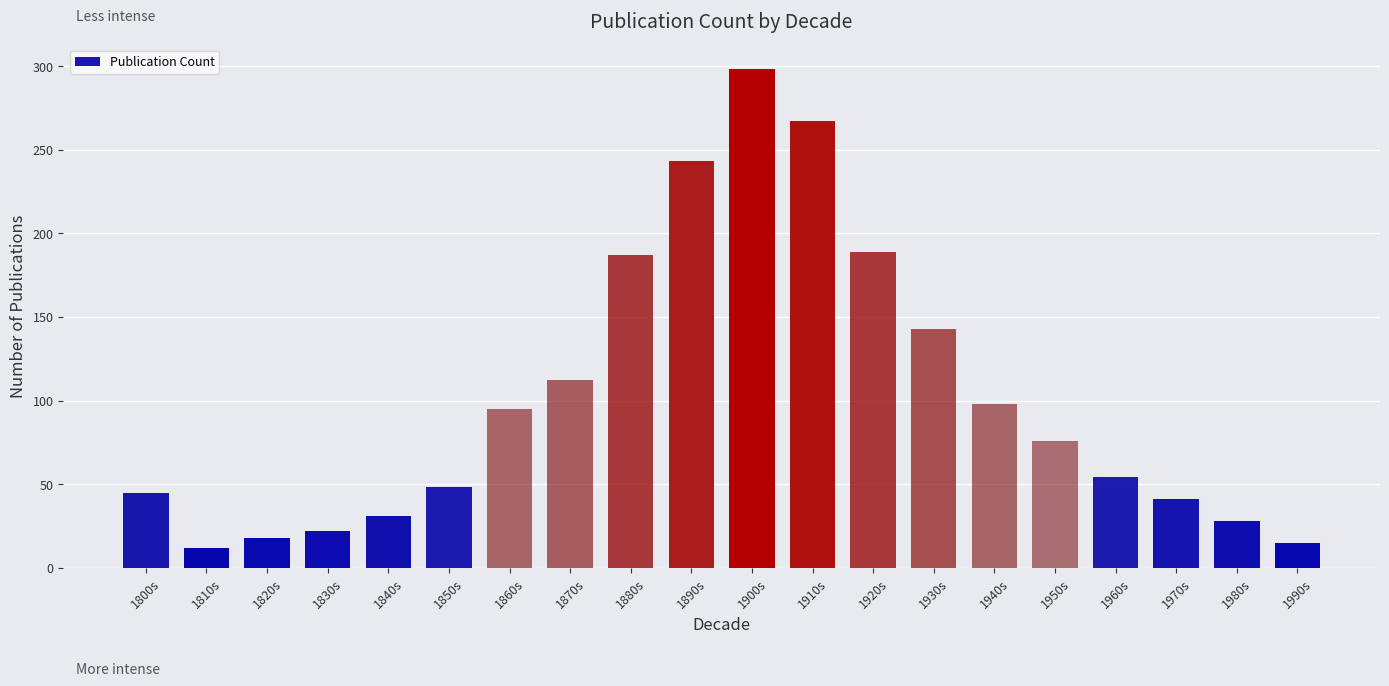

What is the sum of the values at 1840s and 1900s?

329